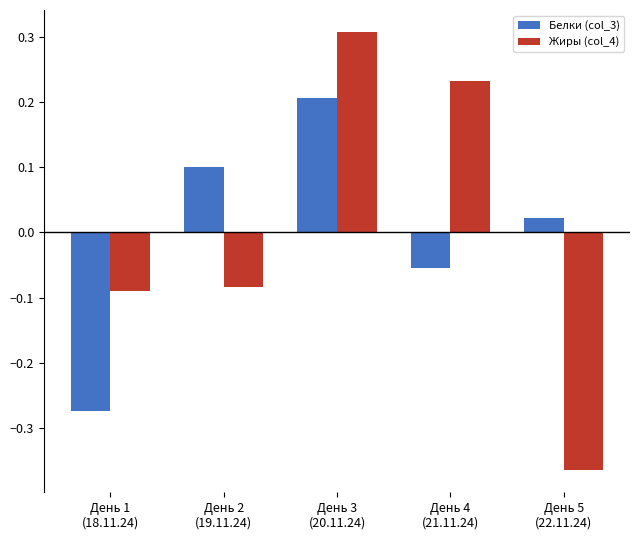

List the series in order of their peak value, lowest first.

Белки (col_3), Жиры (col_4)